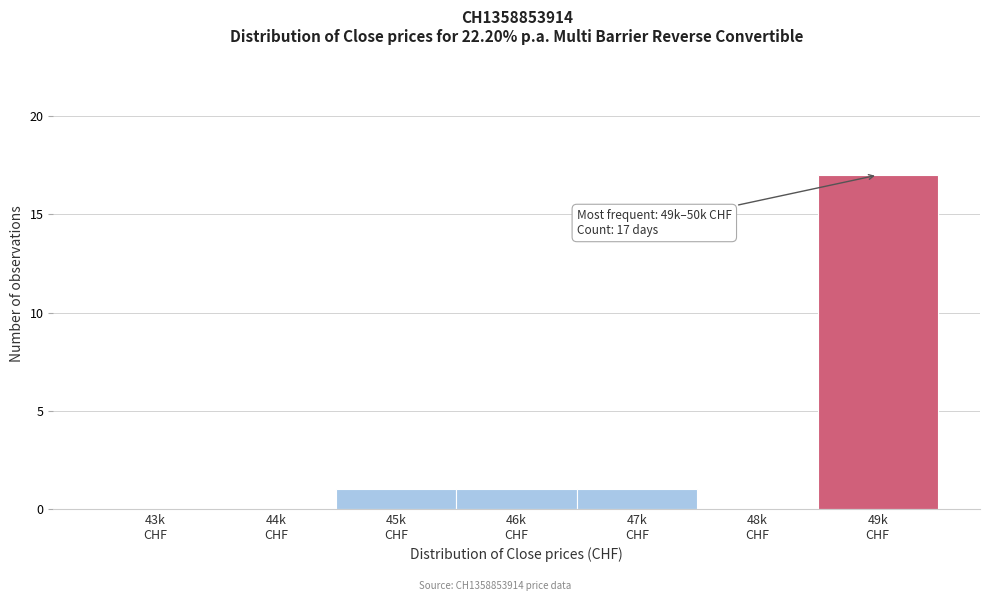

What is the sum of all values?

20